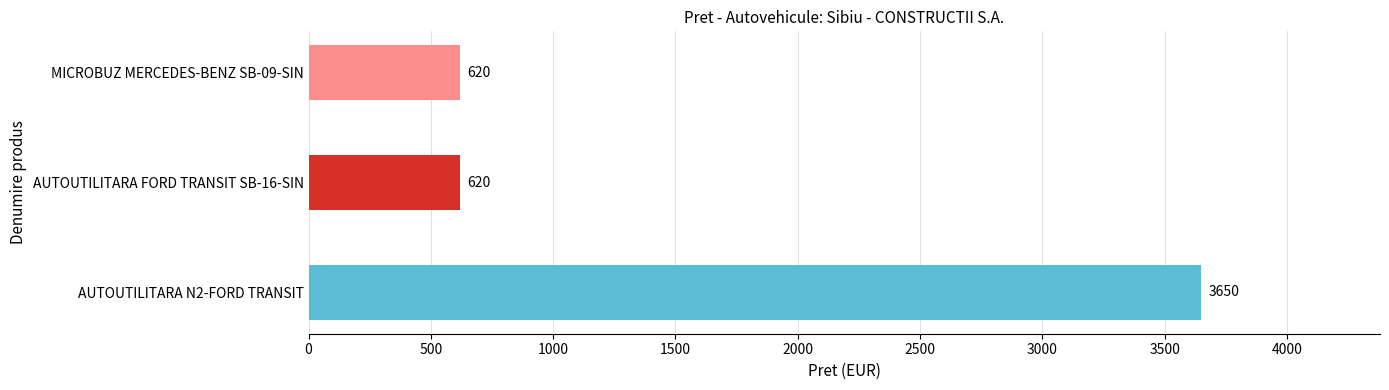

True or false: the data shows 3650 at AUTOUTILITARA N2-FORD TRANSIT.

True